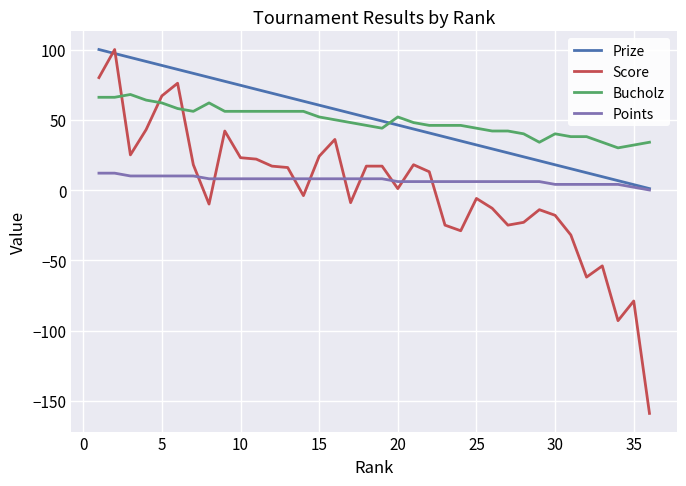

True or false: Bucholz and Score intersect in this chart.

True